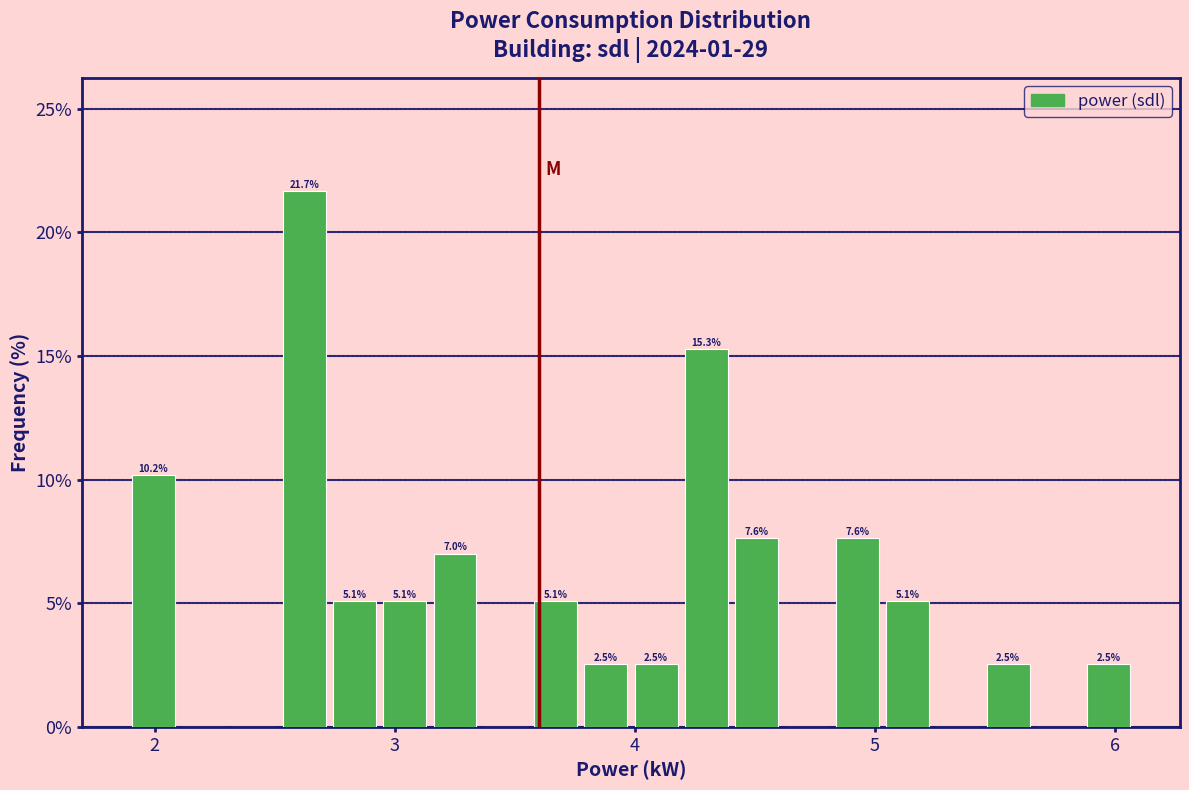

Around what value on the x-axis is the tallest bar? Give the approximate position of its centre, as read against the axis.

2.6